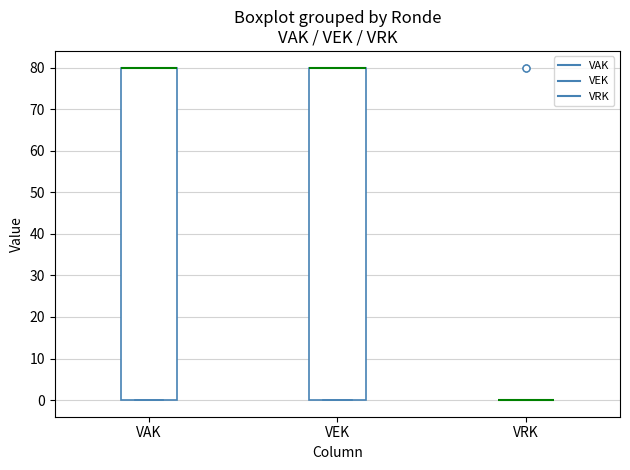

Reading left to right, read every box against the y-axis: the position of its median line, the range the box covers, and the ends of its whiskers. The values are not printed on the chart, so give them approximately, as read against the axis.

VAK: median 80 (drawn on the box's upper edge), box 0 to 80, whiskers 0 to 80
VEK: median 80 (drawn on the box's upper edge), box 0 to 80, whiskers 0 to 80
VRK: box collapsed to a line at 0, whiskers 0 to 0